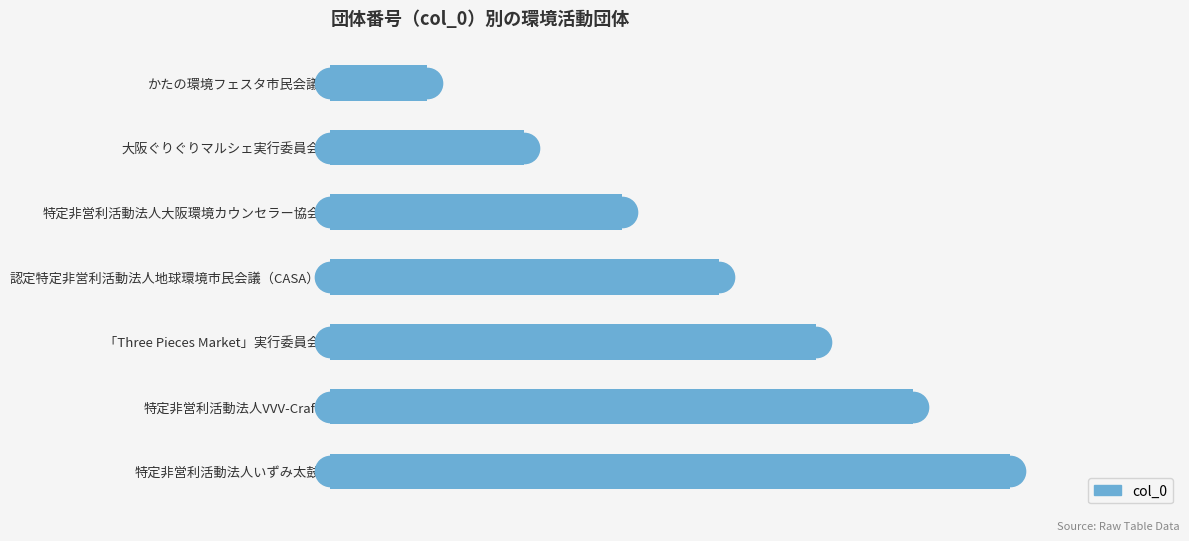

What is the difference between the maximum and second lowest values?

5